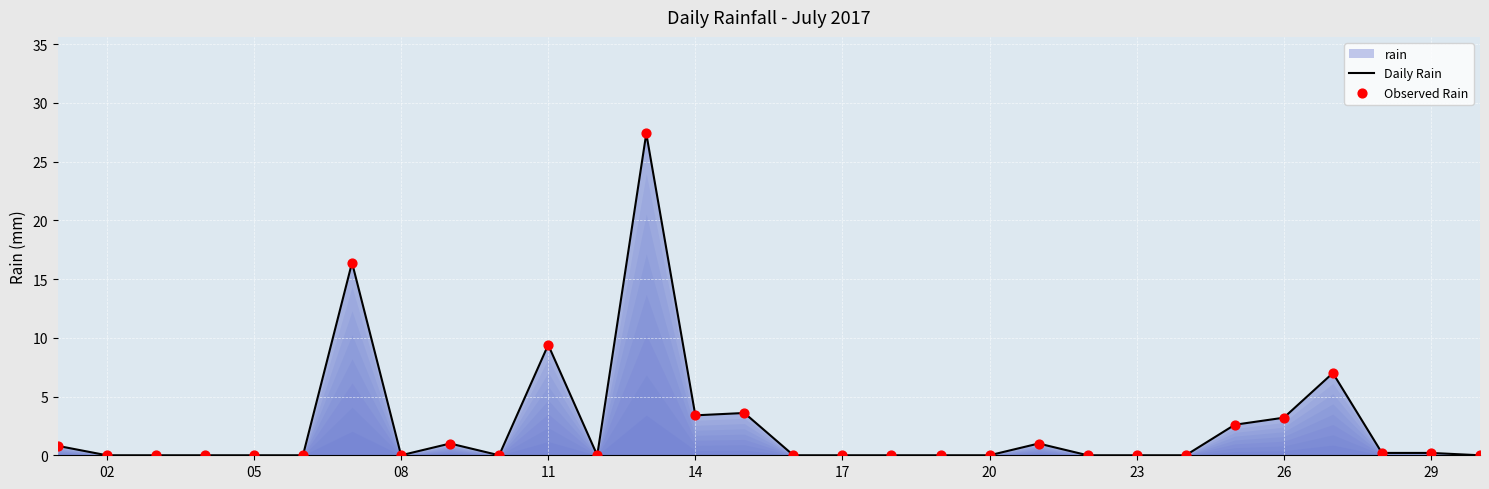

Which series reaches the maximum Y coordinate?

Daily Rain